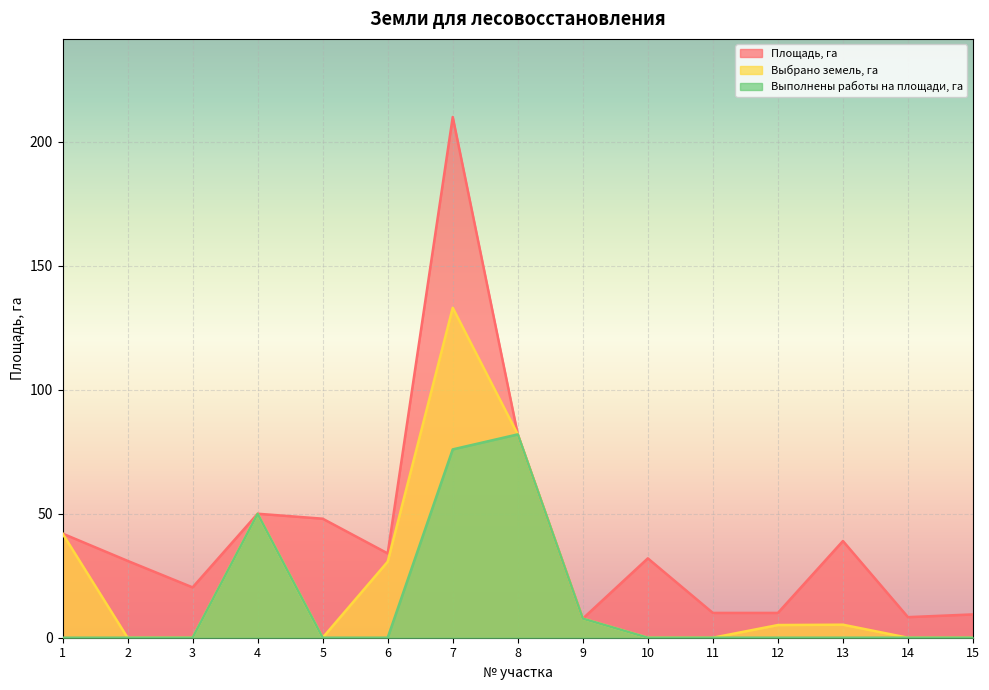

What is the lowest value of the Площадь, га series?

7.7